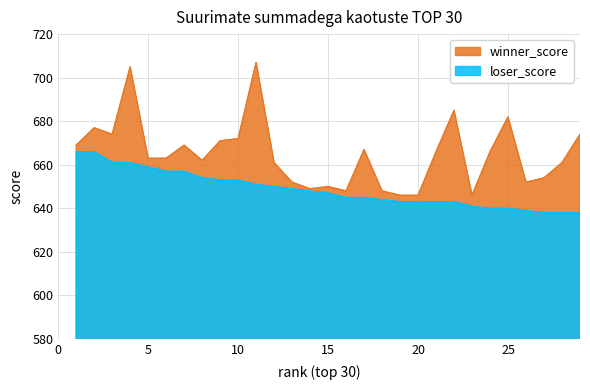

What is the difference between the highest and lowest values at 9?

18